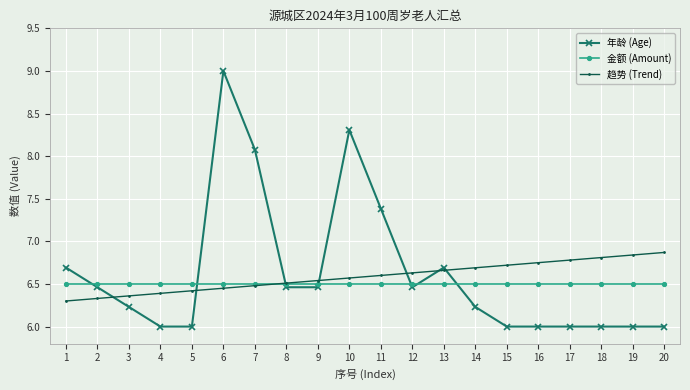

How many times do 趋势 (Trend) and 年龄 (Age) cross each other?

7